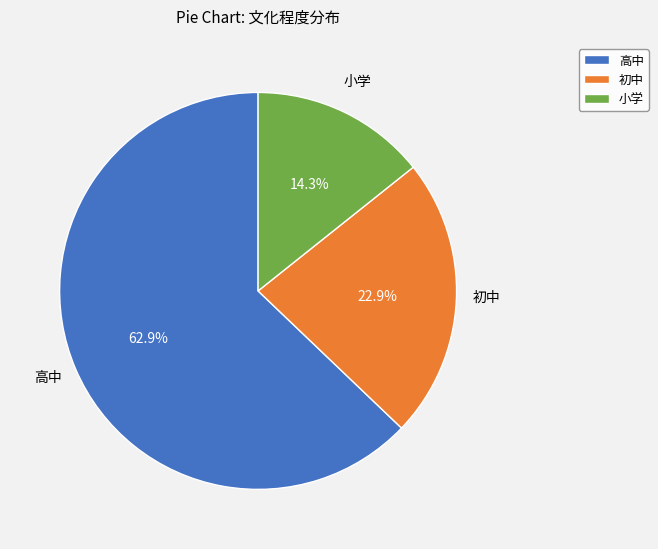

Rank the categories by value from lowest to highest.

小学, 初中, 高中